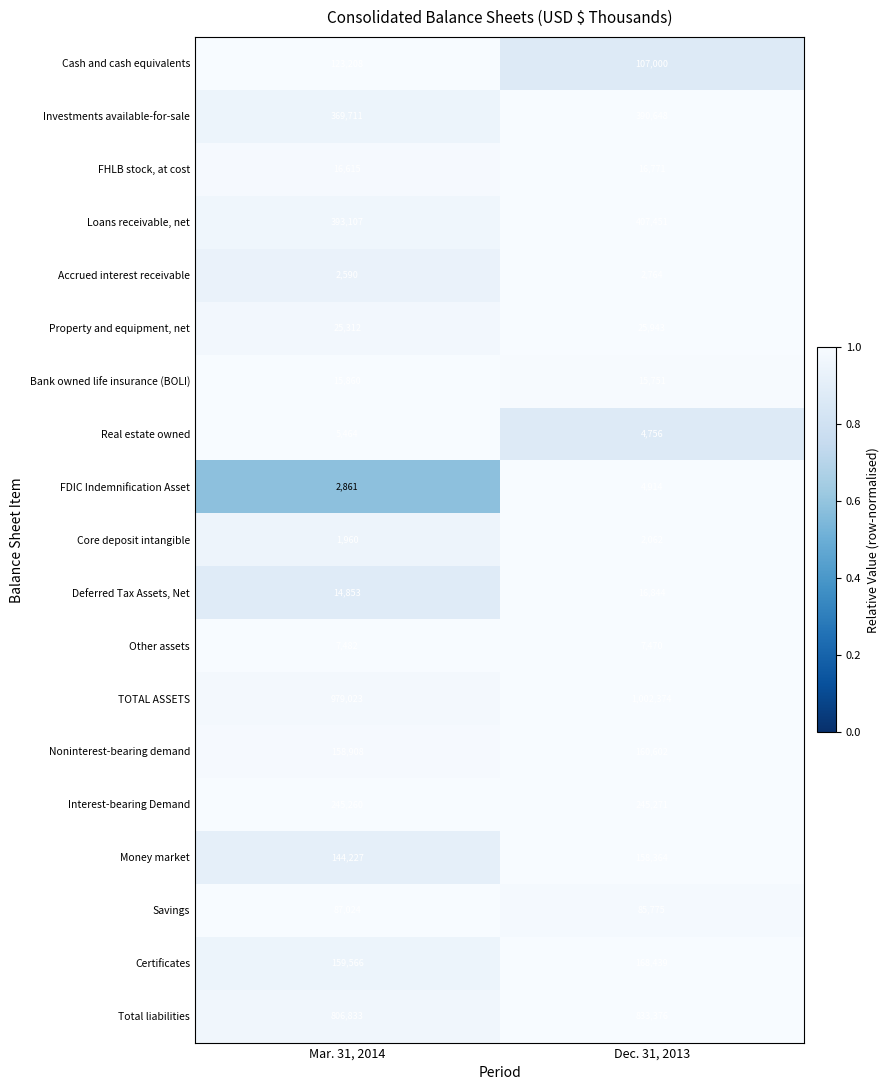

Between Mar. 31, 2014 and Dec. 31, 2013, which series saw the biggest shift?

Total liabilities